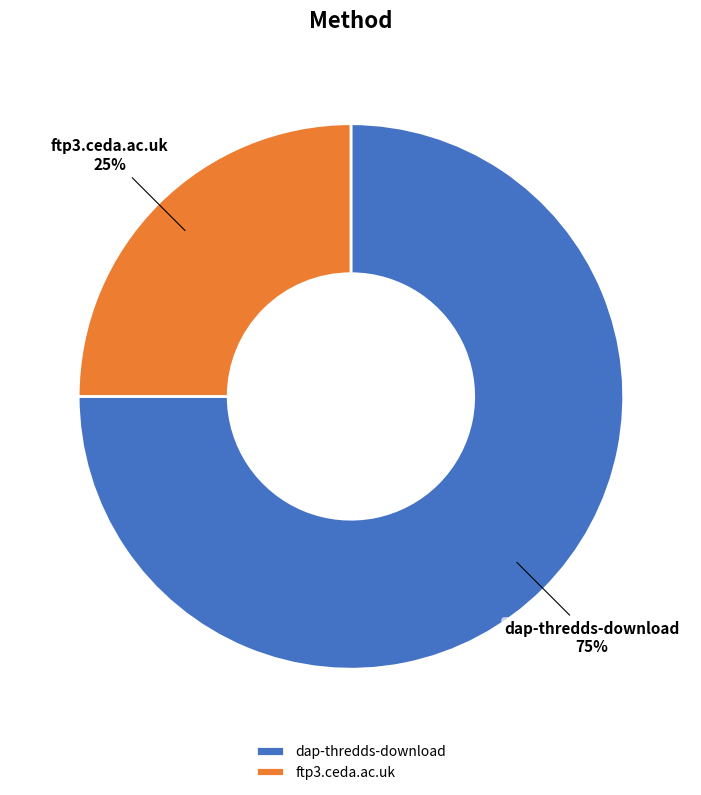

To the nearest percent, what is the average slice percentage?

50%